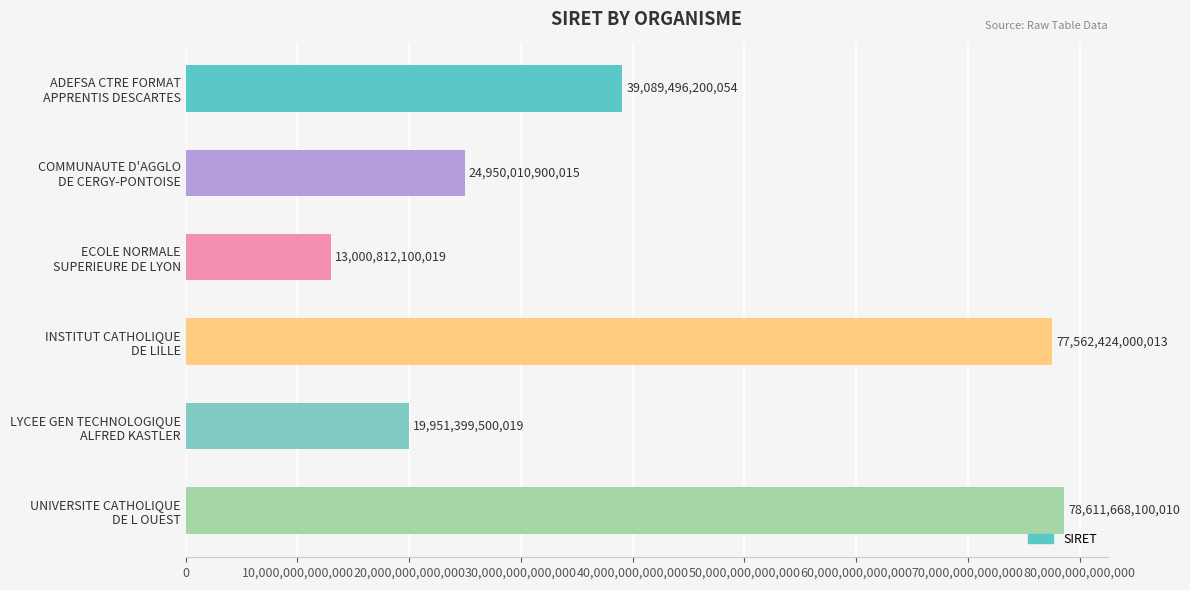

List the labels in order of value, smallest first.

ECOLE NORMALE
SUPERIEURE DE LYON, LYCEE GEN TECHNOLOGIQUE
ALFRED KASTLER, COMMUNAUTE D'AGGLO
DE CERGY-PONTOISE, ADEFSA CTRE FORMAT
APPRENTIS DESCARTES, INSTITUT CATHOLIQUE
DE LILLE, UNIVERSITE CATHOLIQUE
DE L OUEST